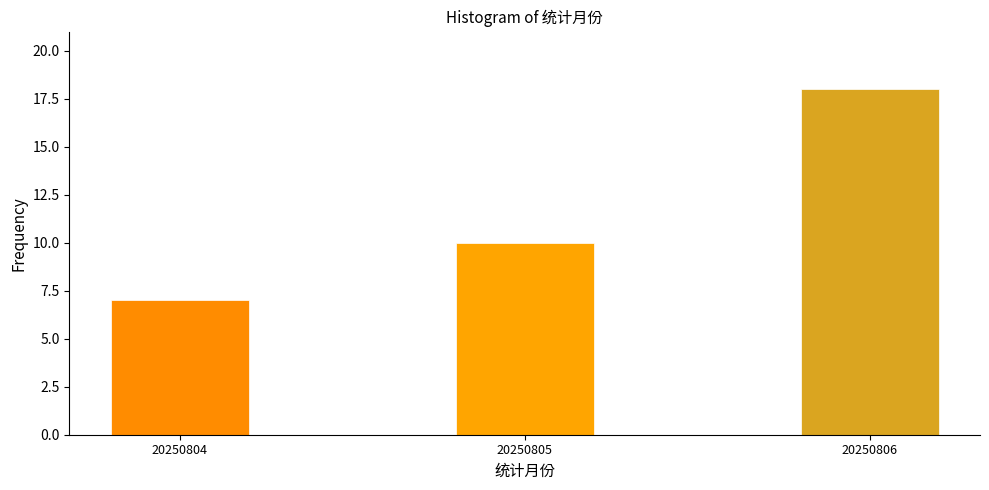

Reading right to left, list all the values displayed in this chart.

18	10	7